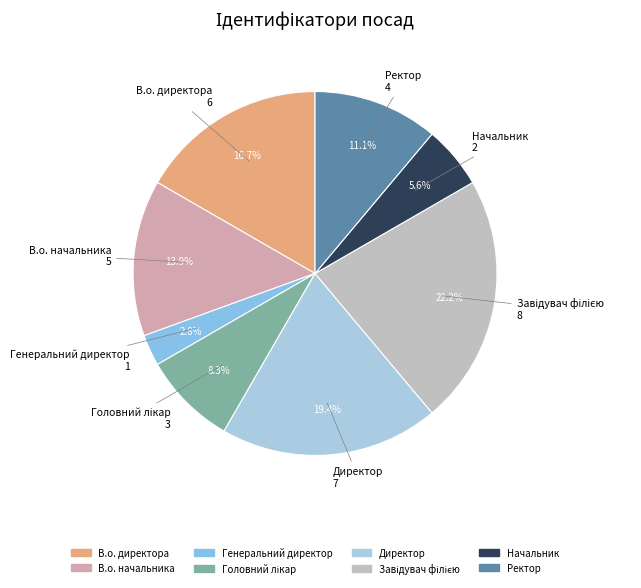

To the nearest percent, what is the average slice percentage?

12%